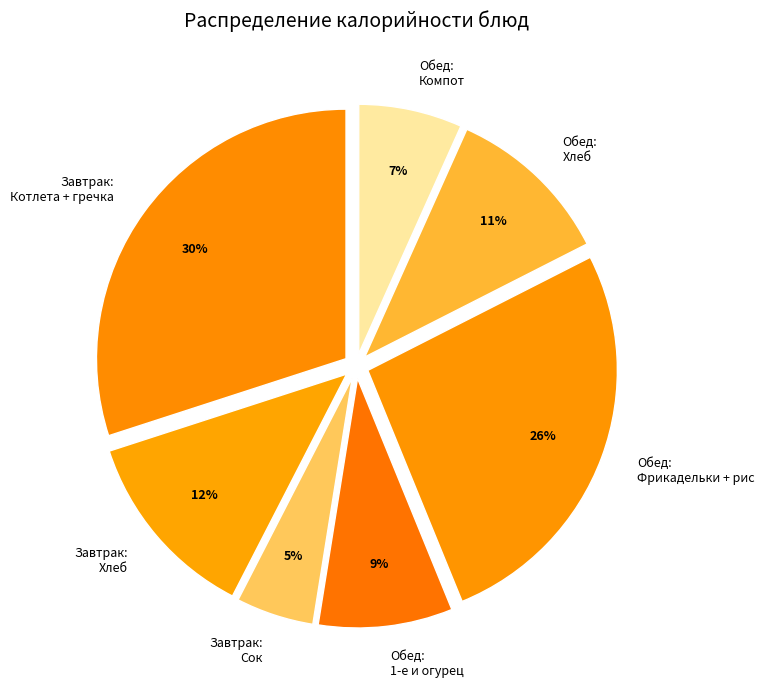

To the nearest percent, what is the average slice percentage?

14%